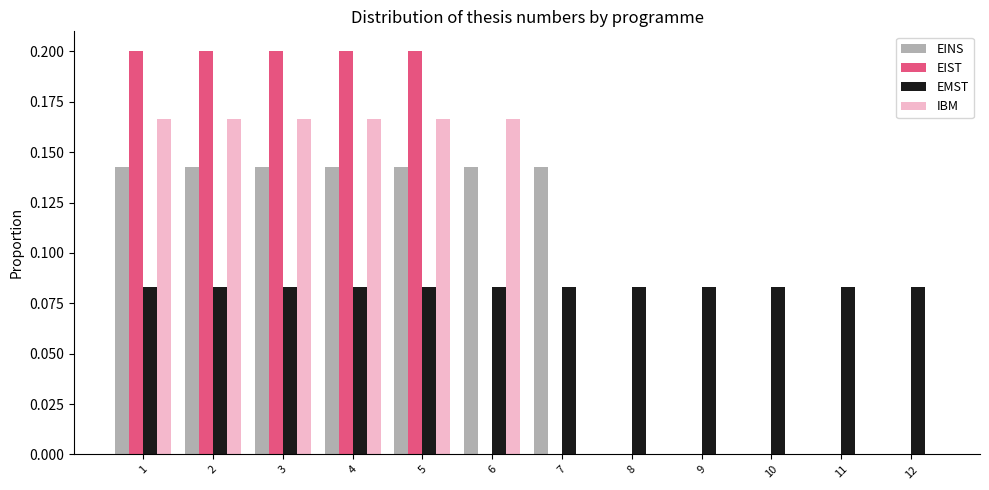

Reading left to right, list every range on the x-axis with the height of the bar of each series over it. The values are not printed on the chart, so give them approximately, as read against the axis.

0.5 to 1.5: EINS=0.145	EIST=0.200	EMST=0.085	IBM=0.165
1.5 to 2.5: EINS=0.145	EIST=0.200	EMST=0.085	IBM=0.165
2.5 to 3.5: EINS=0.145	EIST=0.200	EMST=0.085	IBM=0.165
3.5 to 4.5: EINS=0.145	EIST=0.200	EMST=0.085	IBM=0.165
4.5 to 5.5: EINS=0.145	EIST=0.200	EMST=0.085	IBM=0.165
5.5 to 6.5: EINS=0.145	EIST=0	EMST=0.085	IBM=0.165
6.5 to 7.5: EINS=0.145	EIST=0	EMST=0.085	IBM=0
7.5 to 8.5: EINS=0	EIST=0	EMST=0.085	IBM=0
8.5 to 9.5: EINS=0	EIST=0	EMST=0.085	IBM=0
9.5 to 10.5: EINS=0	EIST=0	EMST=0.085	IBM=0
10.5 to 11.5: EINS=0	EIST=0	EMST=0.085	IBM=0
11.5 to 12.5: EINS=0	EIST=0	EMST=0.085	IBM=0